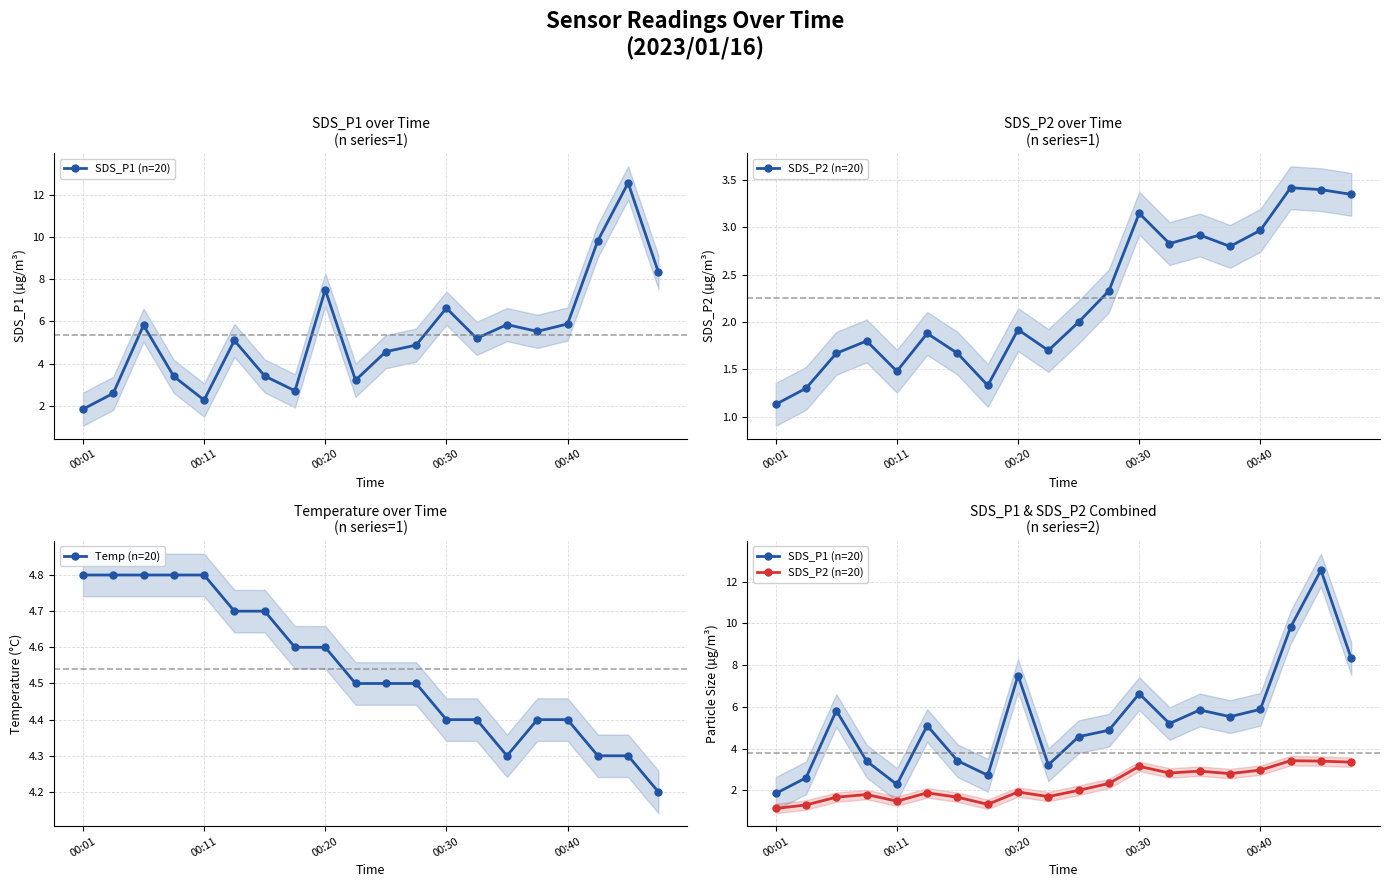

What is the lowest value of the Temp (n=20) series?

4.2